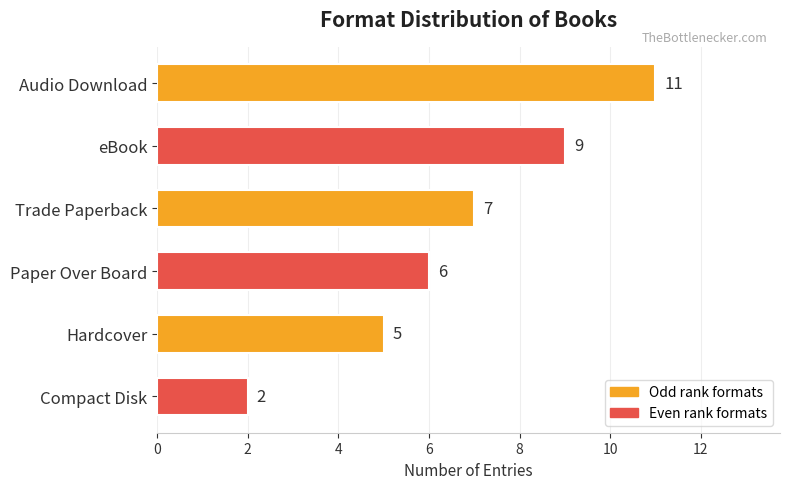

Reading top to bottom, transcribe all the data shown in this chart.

11	9	7	6	5	2